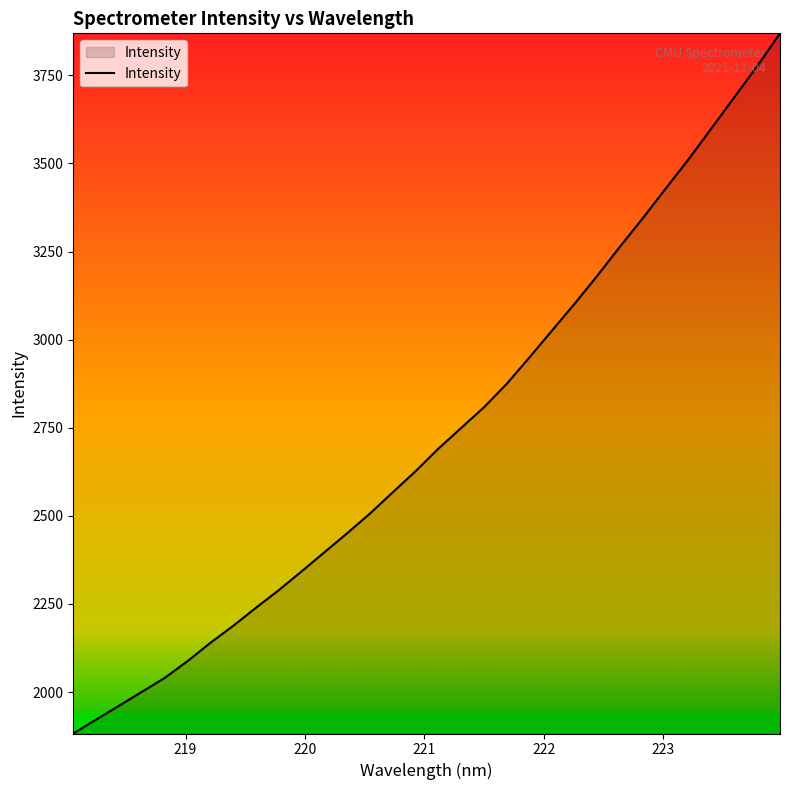

What is the greatest value displayed?

3869.3